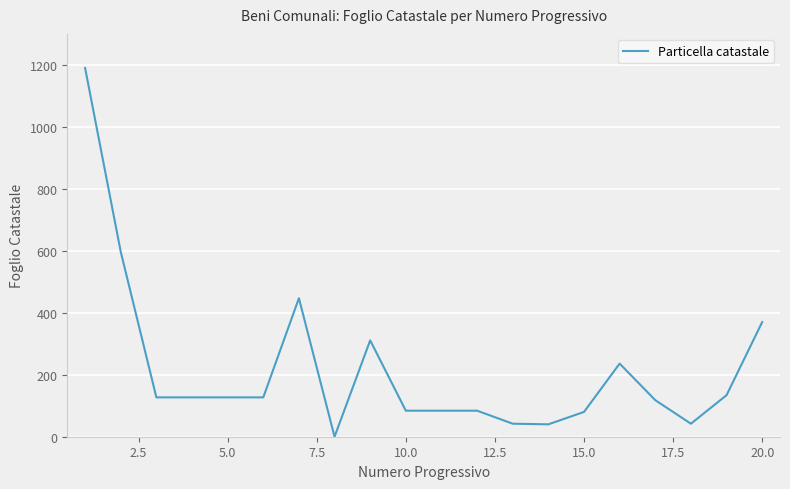

What is the maximum value shown in the chart?

1190